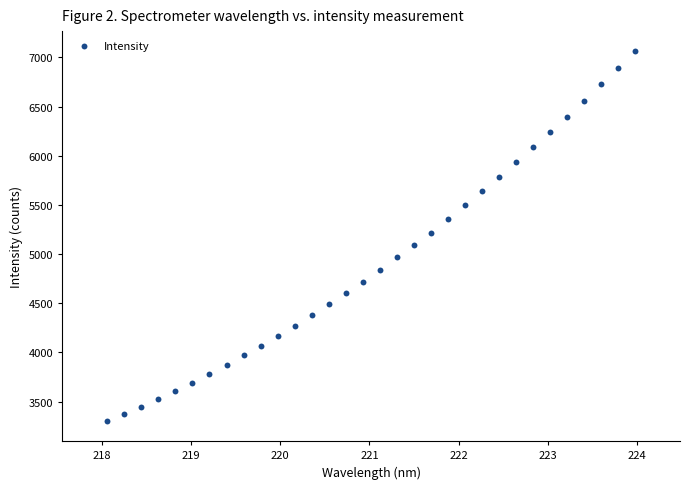

What is the range of Y values (max minus min)?

3770.9